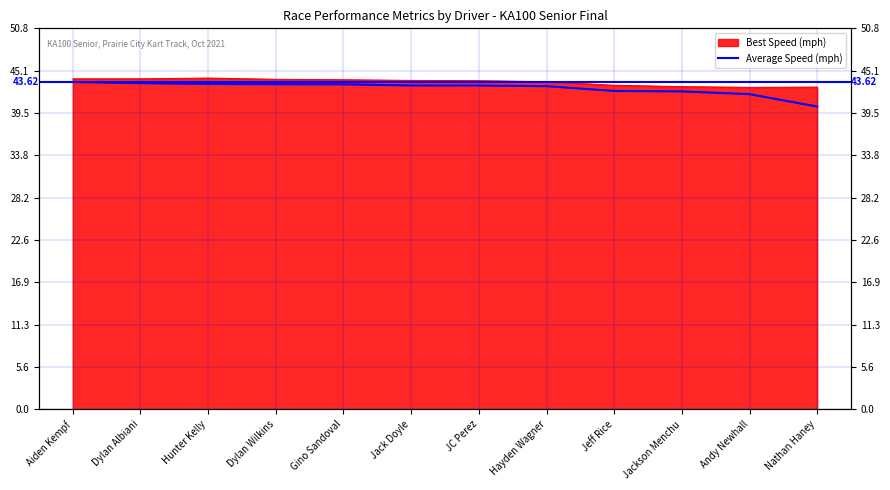

What is the value of the 11th point from the left?

42.0